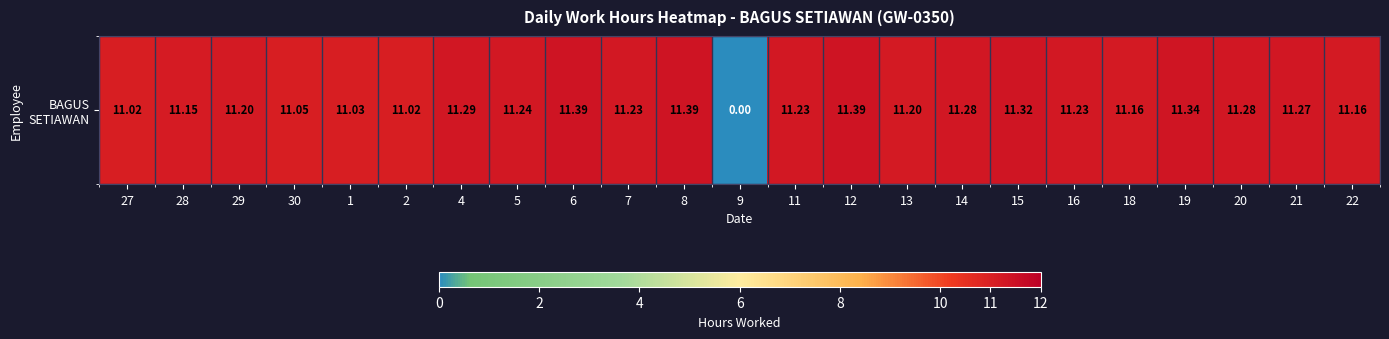

Reading right to left, list all the values displayed in this chart.

11.2	11.3	11.3	11.3	11.2	11.2	11.3	11.3	11.2	11.4	11.2	0.0	11.4	11.2	11.4	11.2	11.3	11.0	11.0	11.1	11.2	11.2	11.0